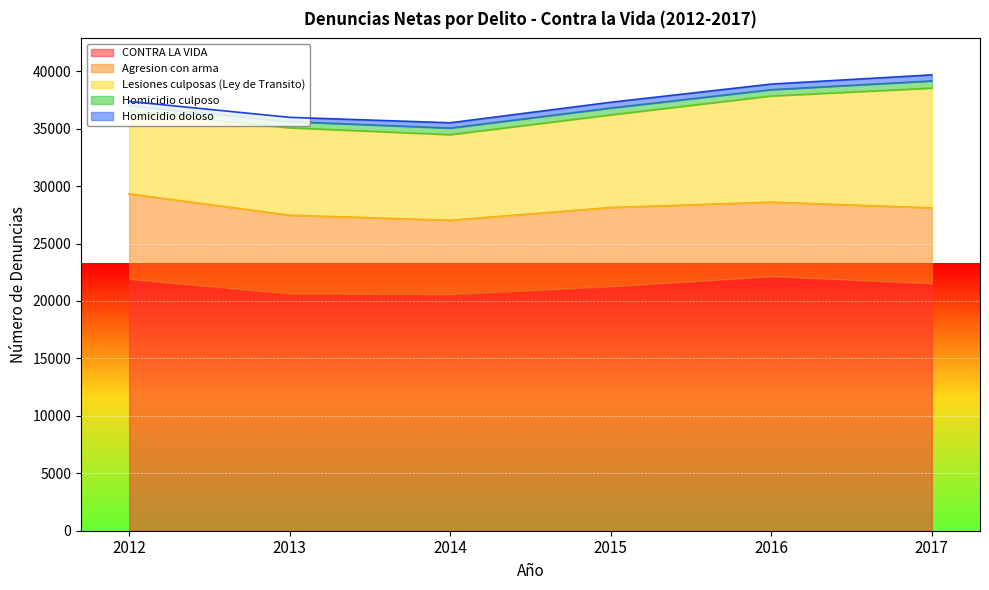

What is the value of the CONTRA LA VIDA point at the 4th from the left?

21276